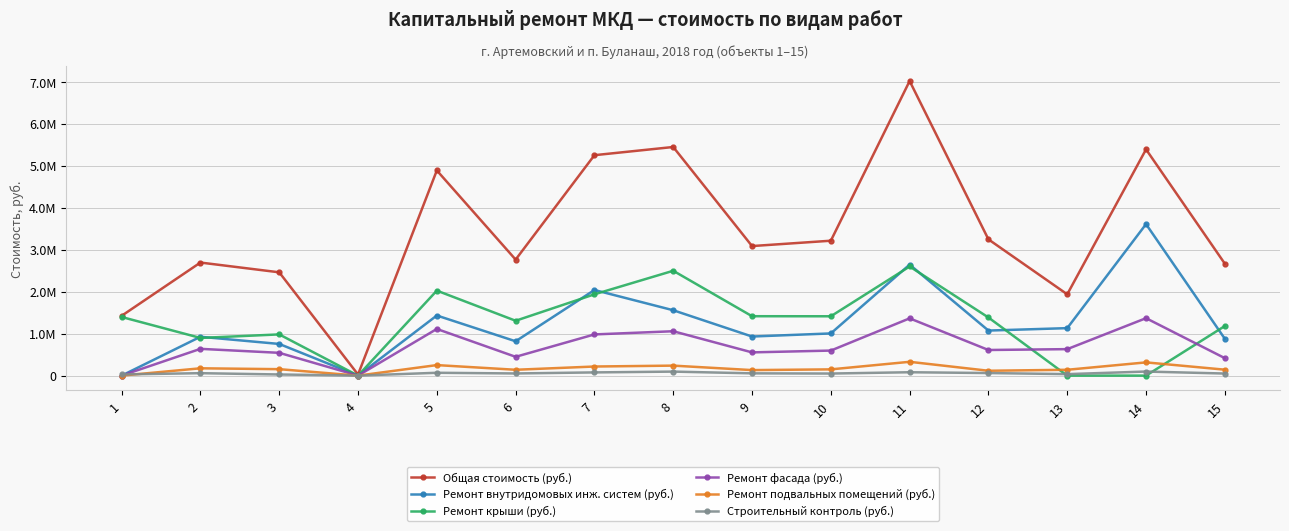

At which label is Ремонт внутридомовых инж. систем (руб.) closest to 1804601?

7